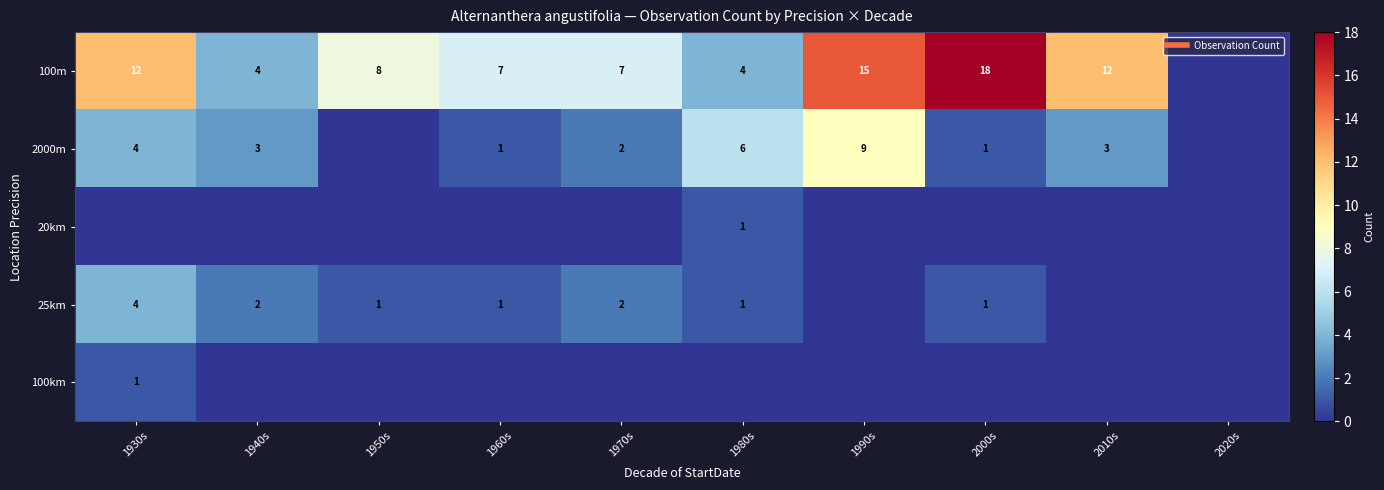

Is the value of 100km at 1970s greater than the value of 2000m at 2020s?

No